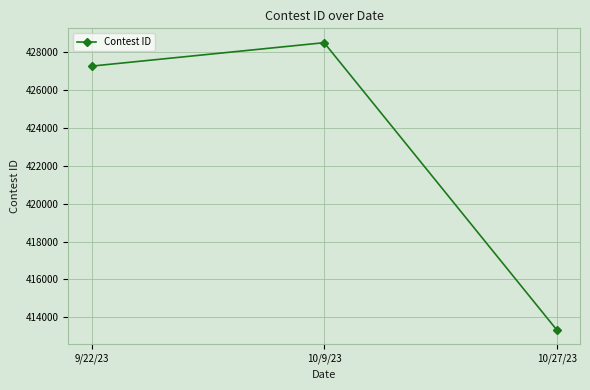

Count the number of categories in the chart.

3